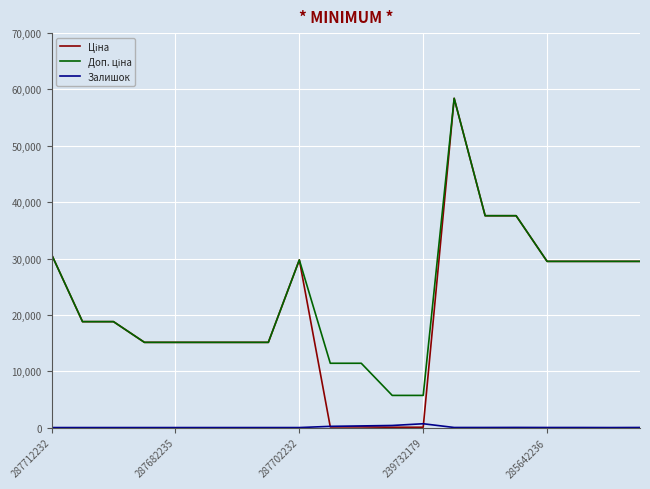

What is the greatest value displayed?

58426.5